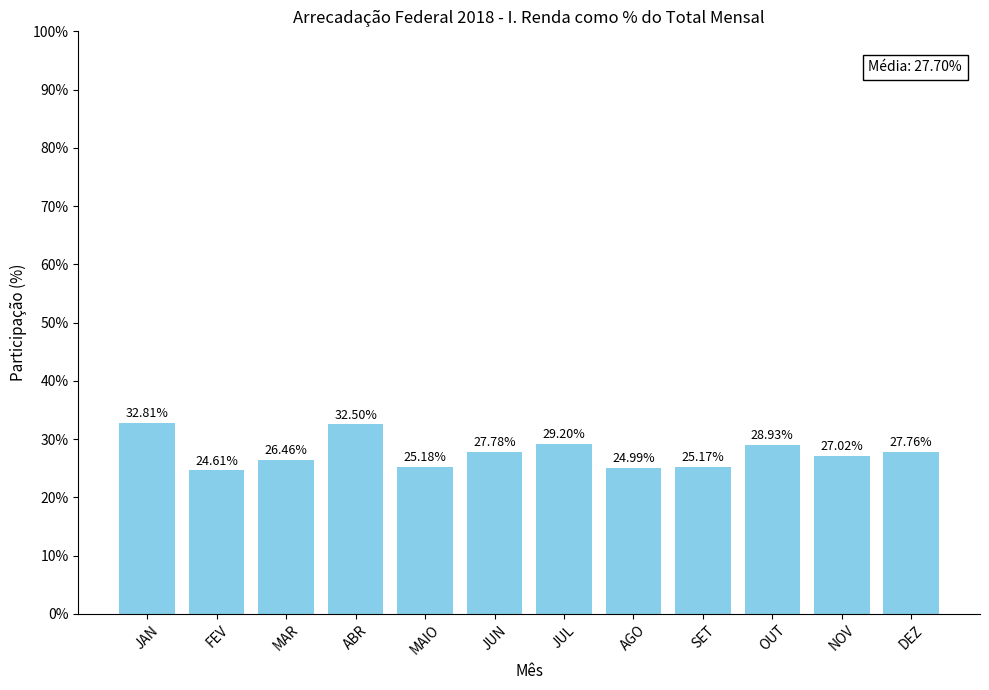

How many values are below 27?

5